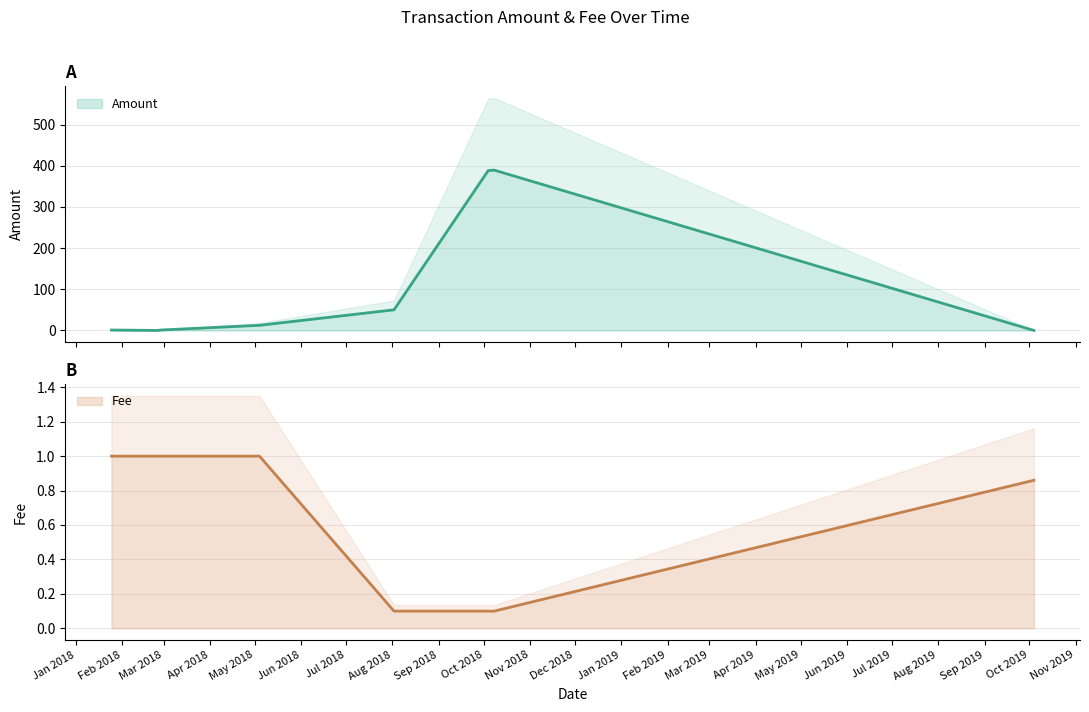

Is the value of Amount at 2018-10-04 greater than the value of Fee at 2018-10-04?

Yes